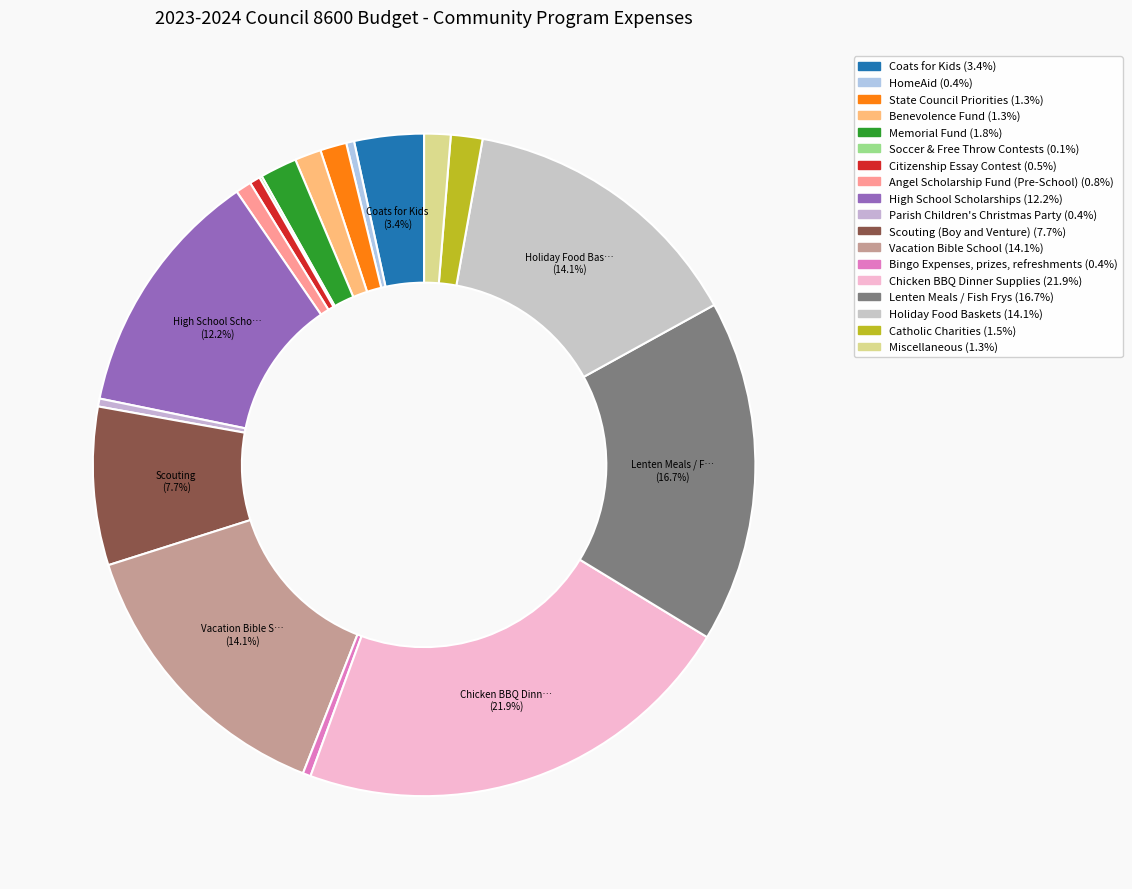

Which slice is the smallest?

Soccer & Free Throw Contests